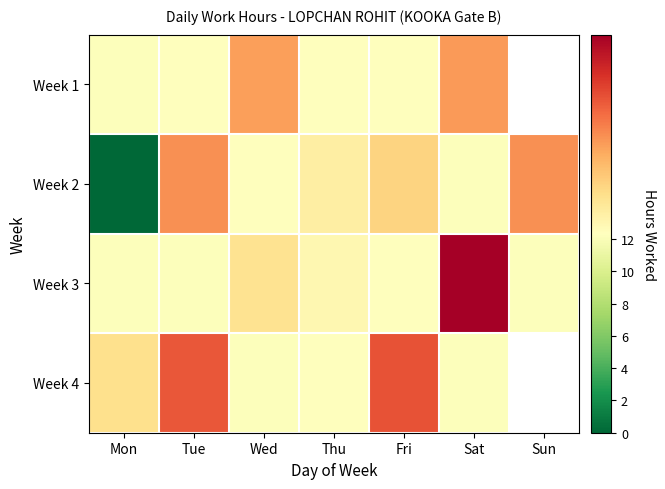

Which series has the widest spread of values?

Week 2